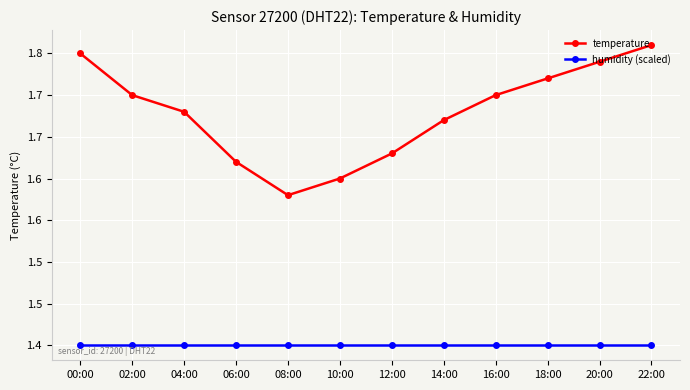

What are all the series names shown in the legend?

temperature, humidity (scaled)